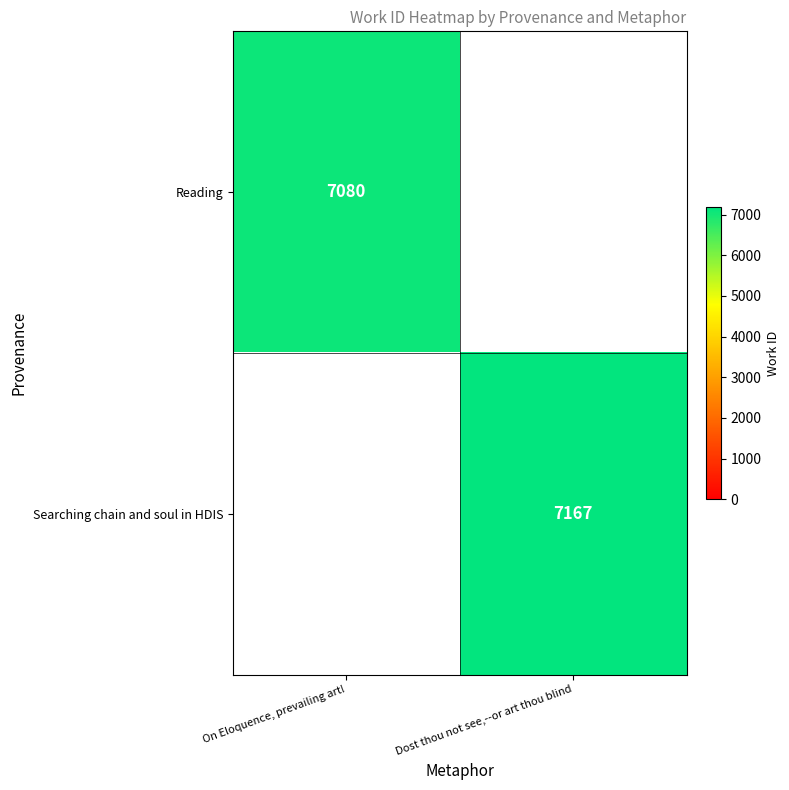

True or false: Reading has a value of 4784 at On Eloquence, prevailing art!.

False